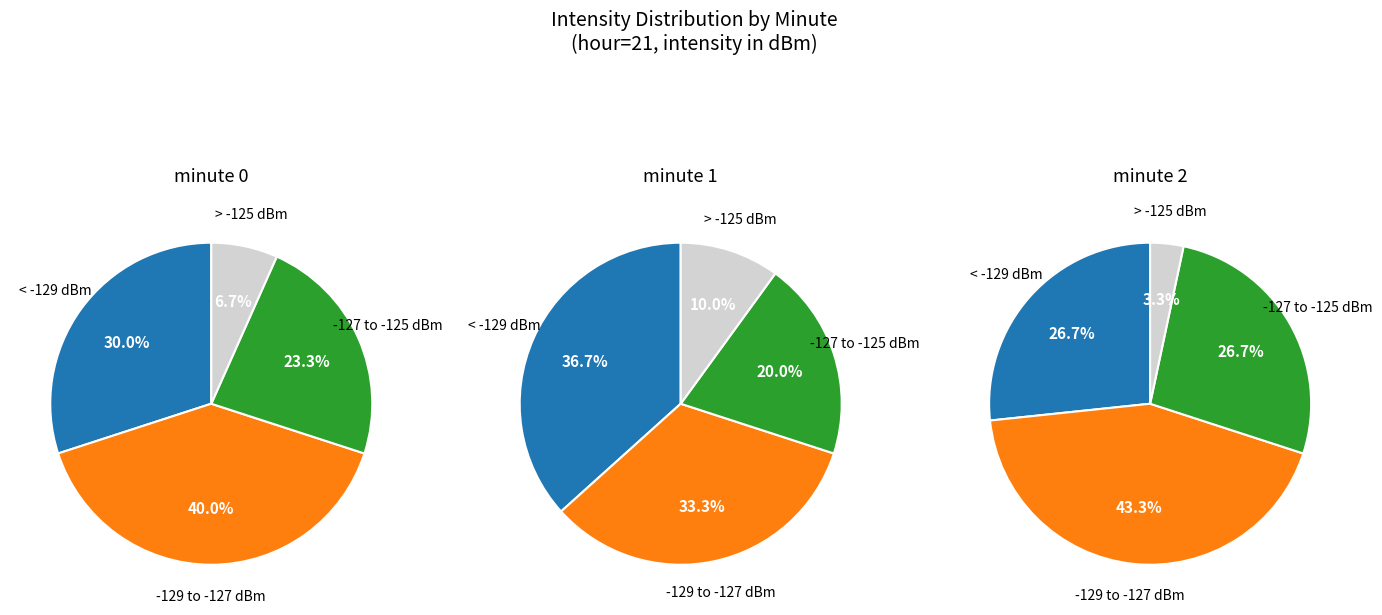

To the nearest percent, what is the average slice percentage?

25%